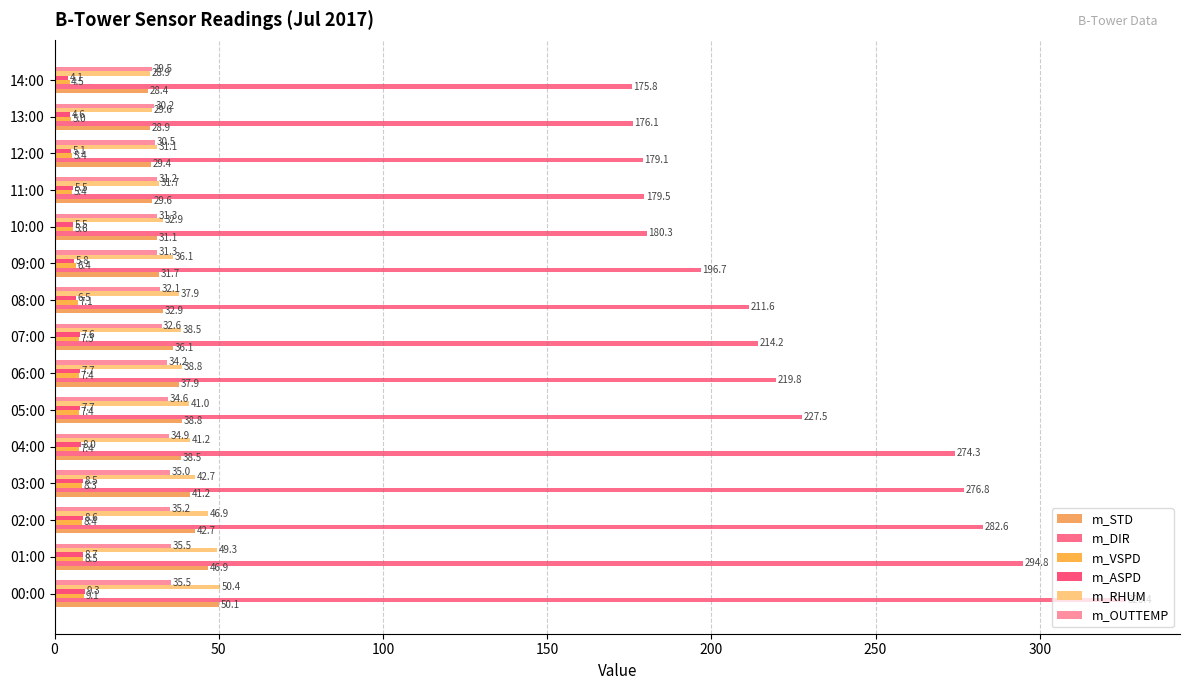

How many values in the m_RHUM series exceed 38?

8